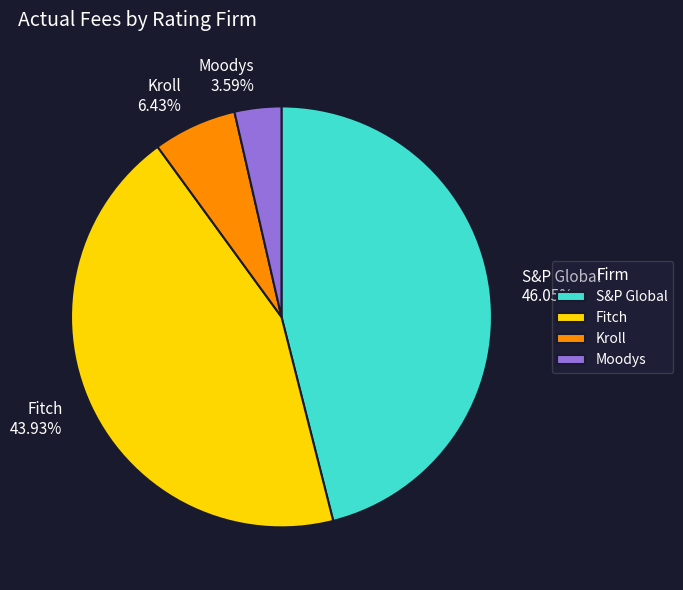

Combined, do Moodys and Fitch account for over 50%?

No